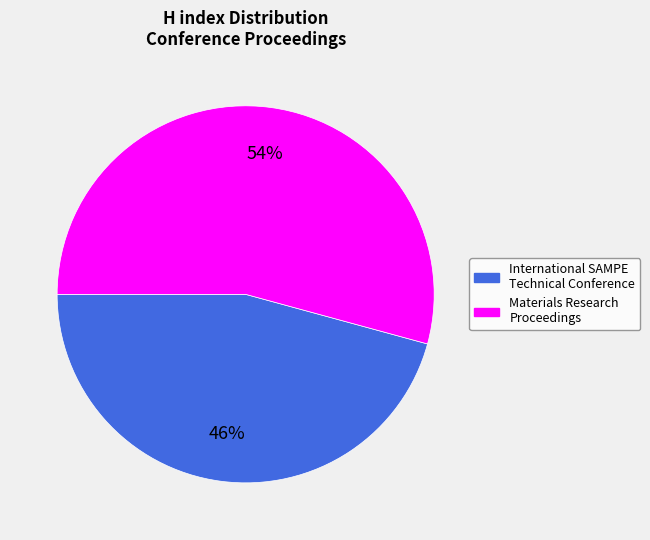

To the nearest percent, what is the average slice percentage?

50%